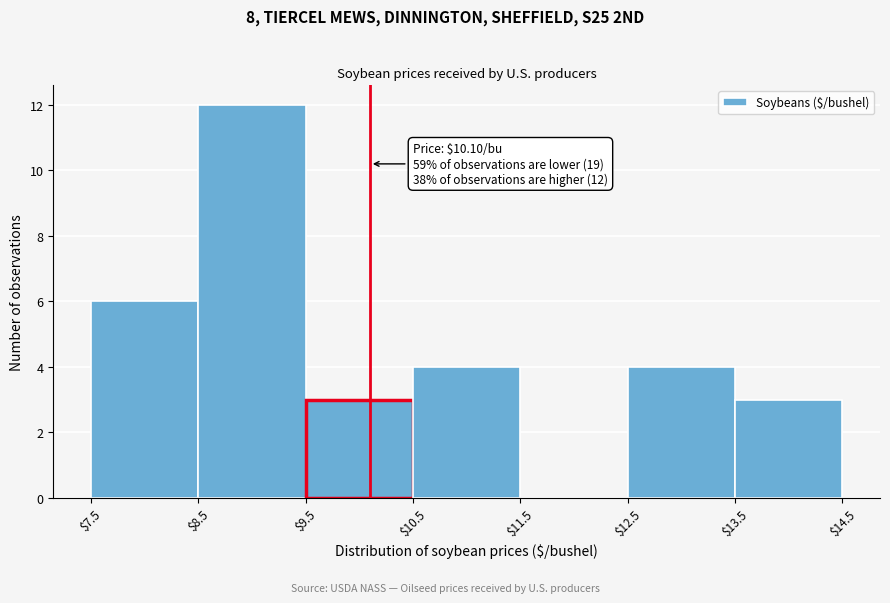

Over which range of the x-axis is the bar tallest?

$8.5 to $9.5